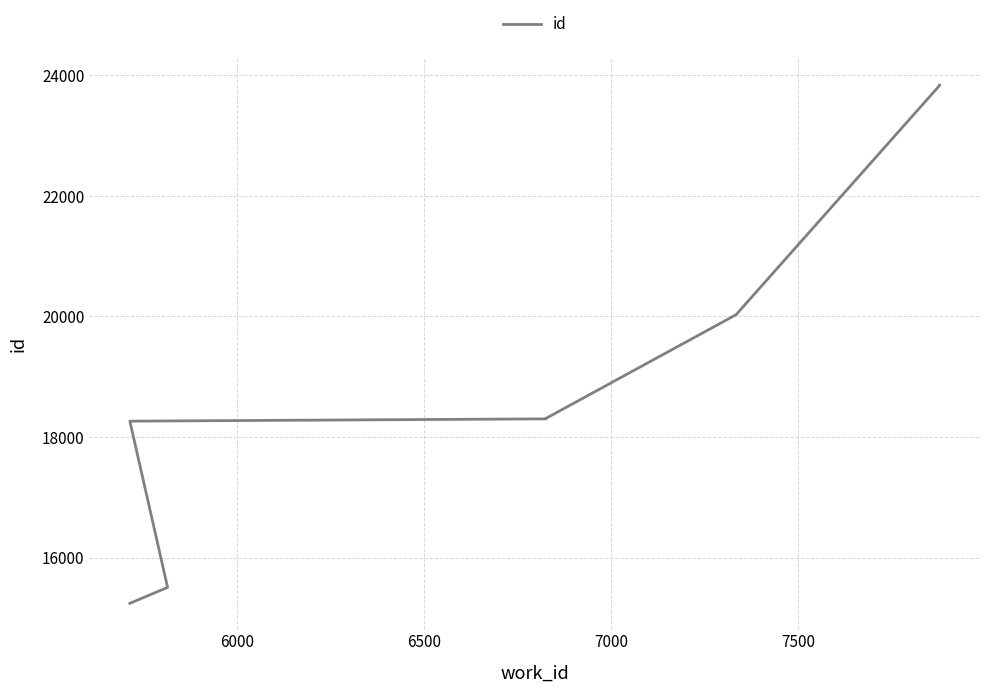

How many distinct data groups are displayed?

1